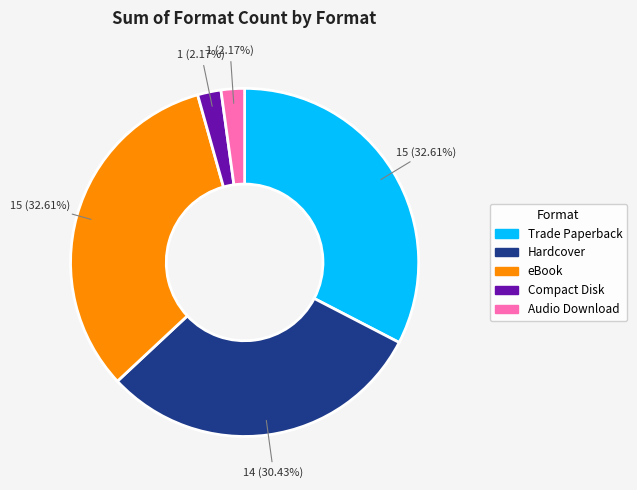

Combined, do Trade Paperback and Hardcover account for over 50%?

Yes